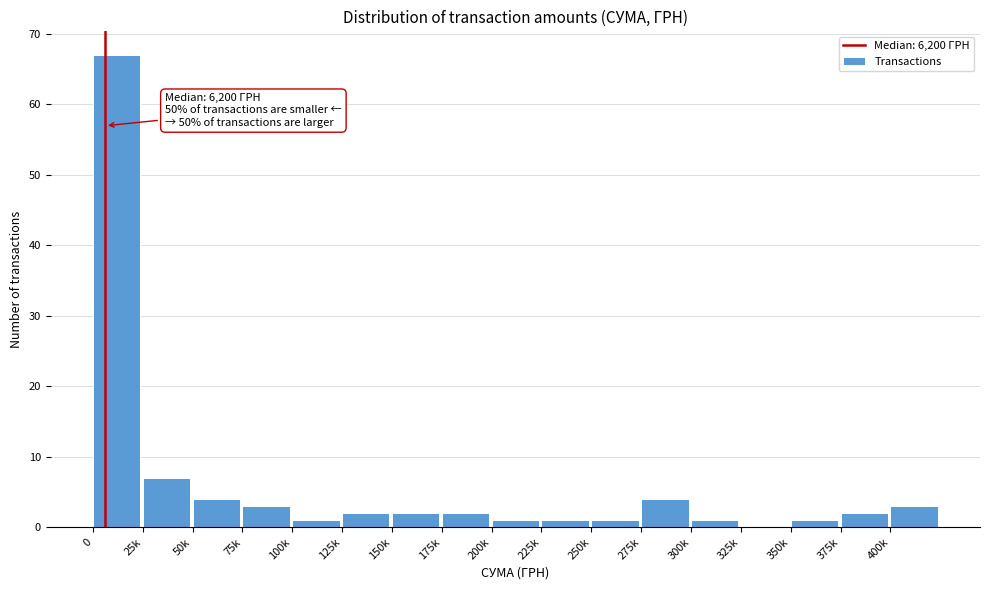

Reading left to right, what are all the values shown in this chart?

0=67	25k=7	50k=4	75k=3	100k=1	125k=2	150k=2	175k=2	200k=1	225k=1	250k=1	275k=4	300k=1	325k=0	350k=1	375k=2	400k=3